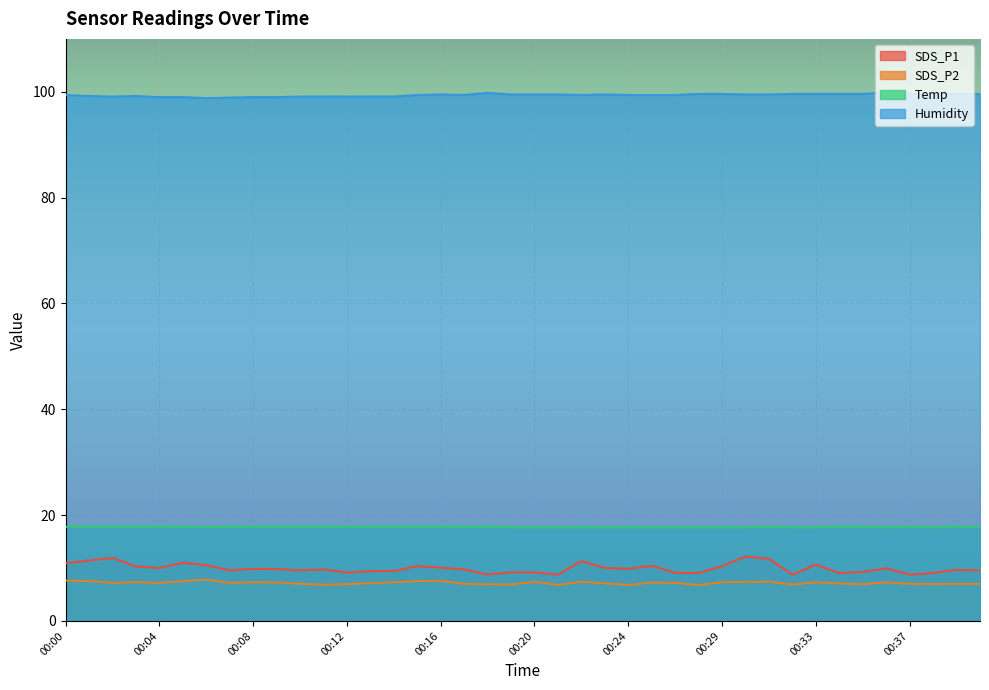

Rank the categories by SDS_P2 value from lowest to highest.

00:28, 00:21, 00:24, 00:11, 00:19, 00:32, 00:18, 00:12, 00:35, 00:38, 00:17, 00:39, 00:40, 00:10, 00:37, 00:23, 00:34, 00:13, 00:04, 00:02, 00:07, 00:27, 00:25, 00:09, 00:36, 00:08, 00:14, 00:33, 00:03, 00:29, 00:20, 00:30, 00:22, 00:31, 00:05, 00:01, 00:15, 00:16, 00:00, 00:06